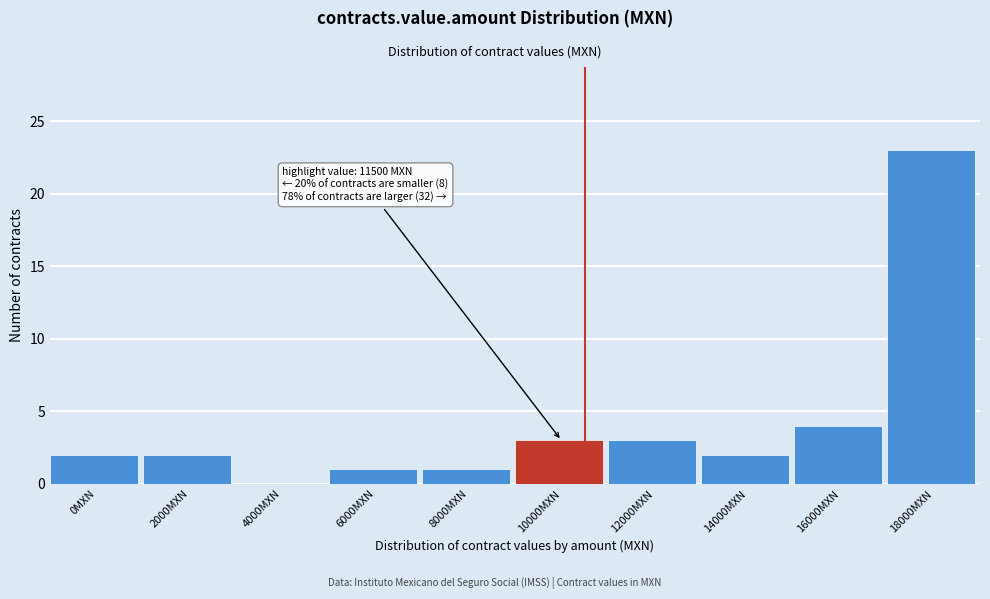

Reading left to right, extract all data points from this chart.

0MXN=2	2000MXN=2	4000MXN=0	6000MXN=1	8000MXN=1	10000MXN=3	12000MXN=3	14000MXN=2	16000MXN=4	18000MXN=23